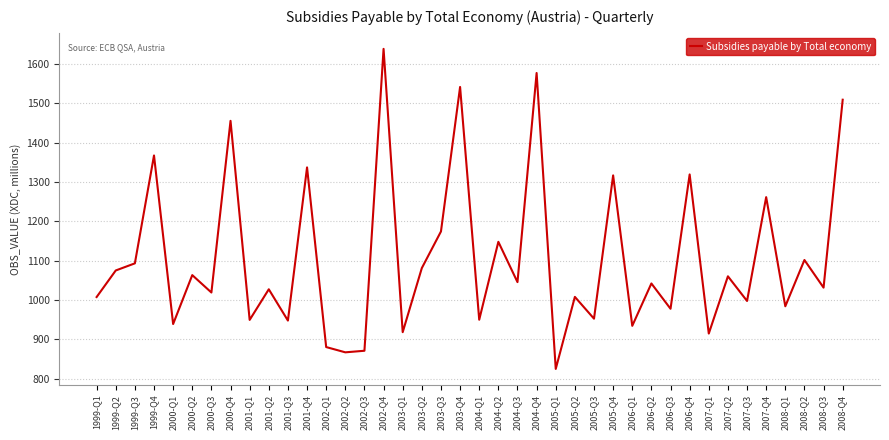

Which category has the highest value across all series?

2002-Q4